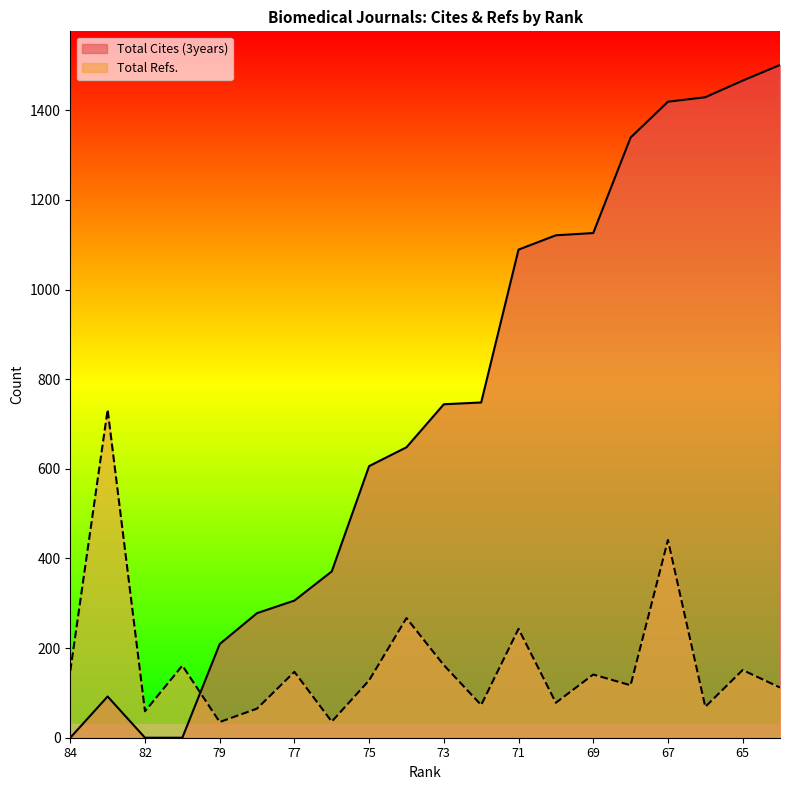

How many categories are shown in the chart?

20